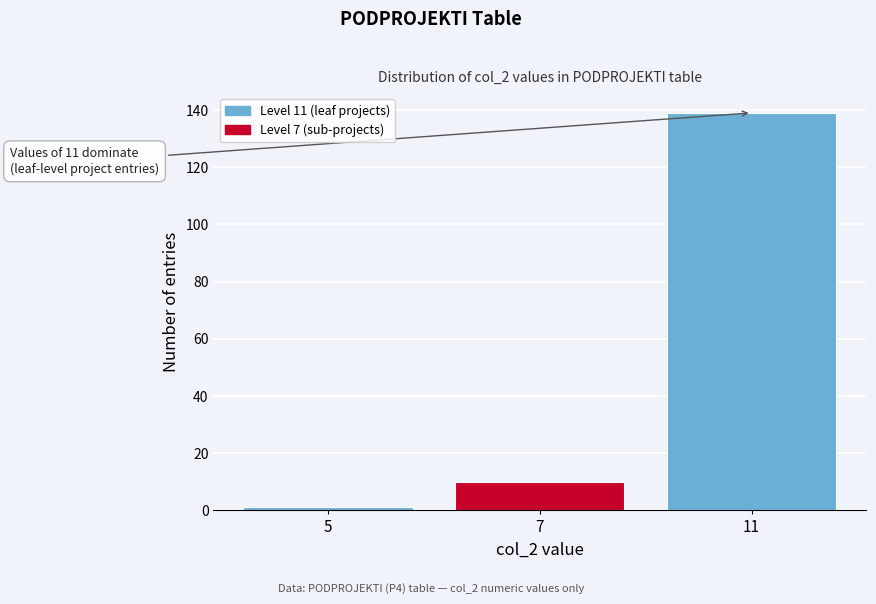

Reading left to right, extract all data points from this chart.

1	10	139